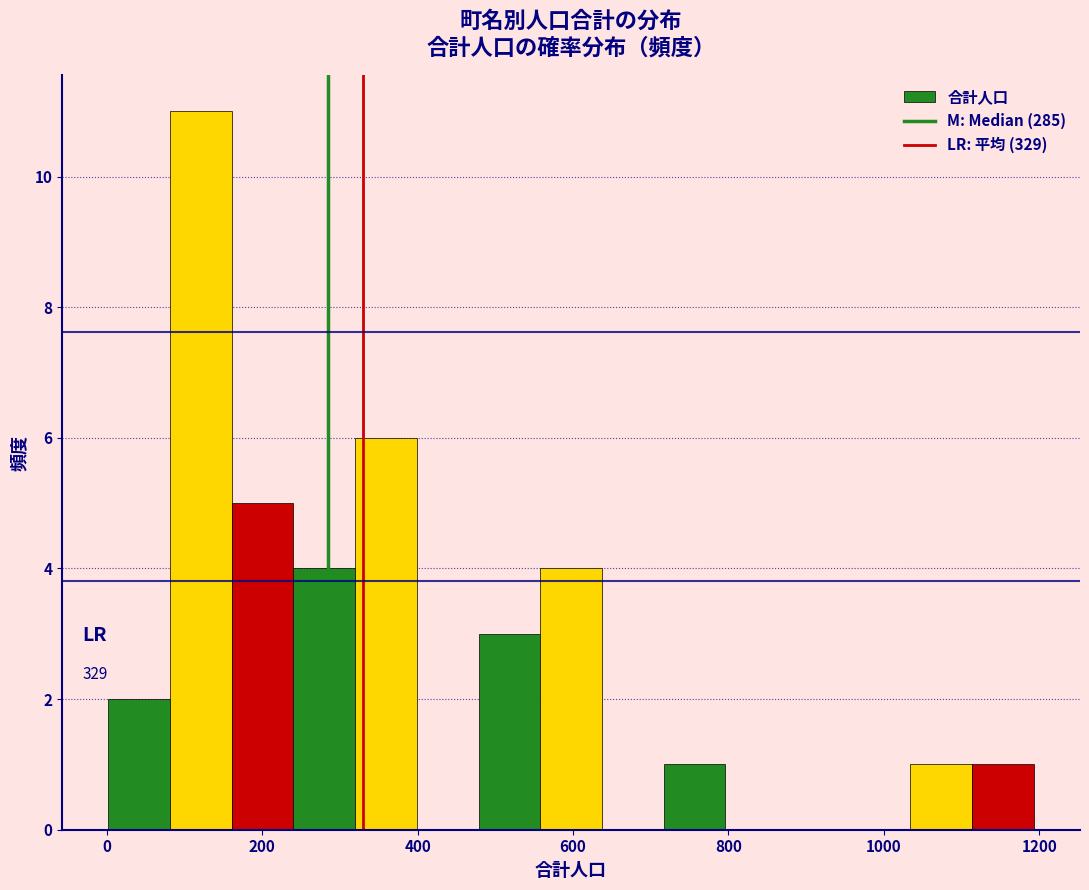

Around what value on the x-axis is the tallest bar? Give the approximate position of its centre, as read against the axis.

120